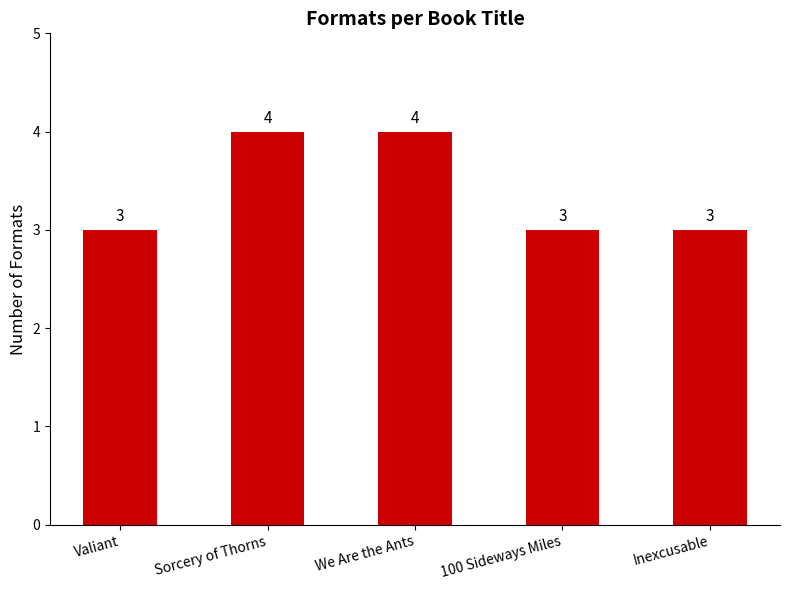

What is the value of the 4th bar from the left?

3